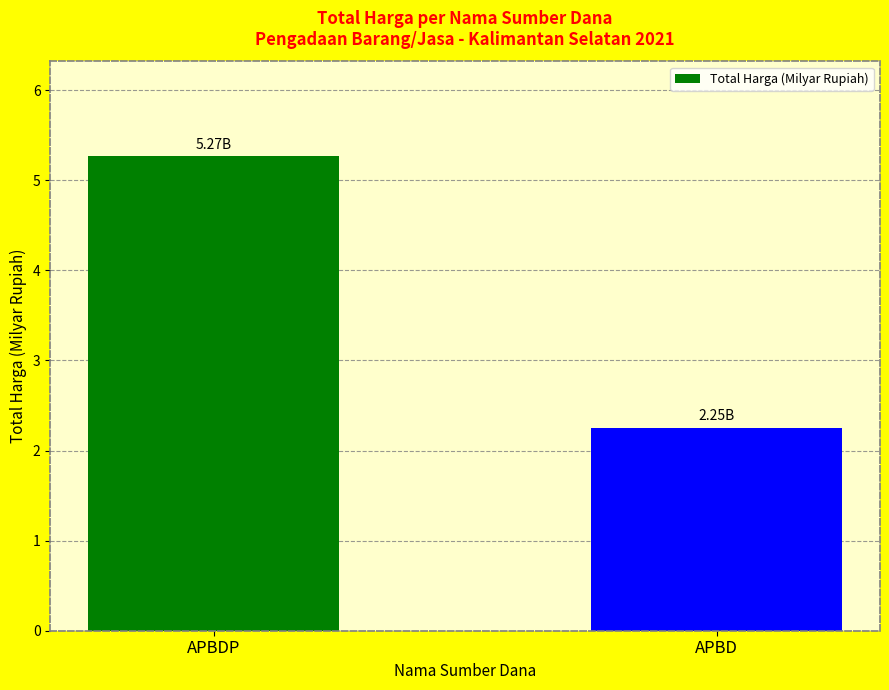

Reading left to right, what are all the values shown in this chart?

5.3	2.3